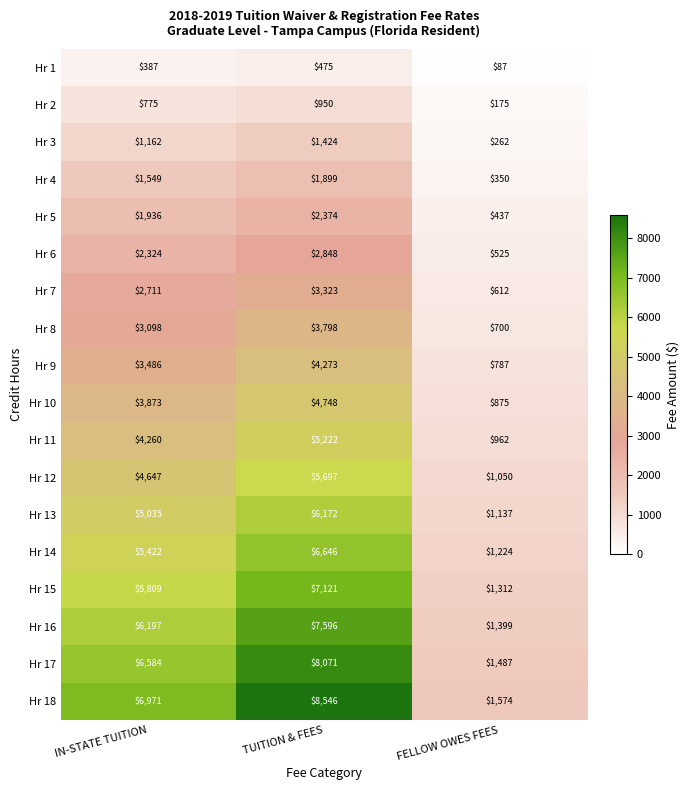

Is it true that Hr 7 equals 3323 at TUITION & FEES?

True